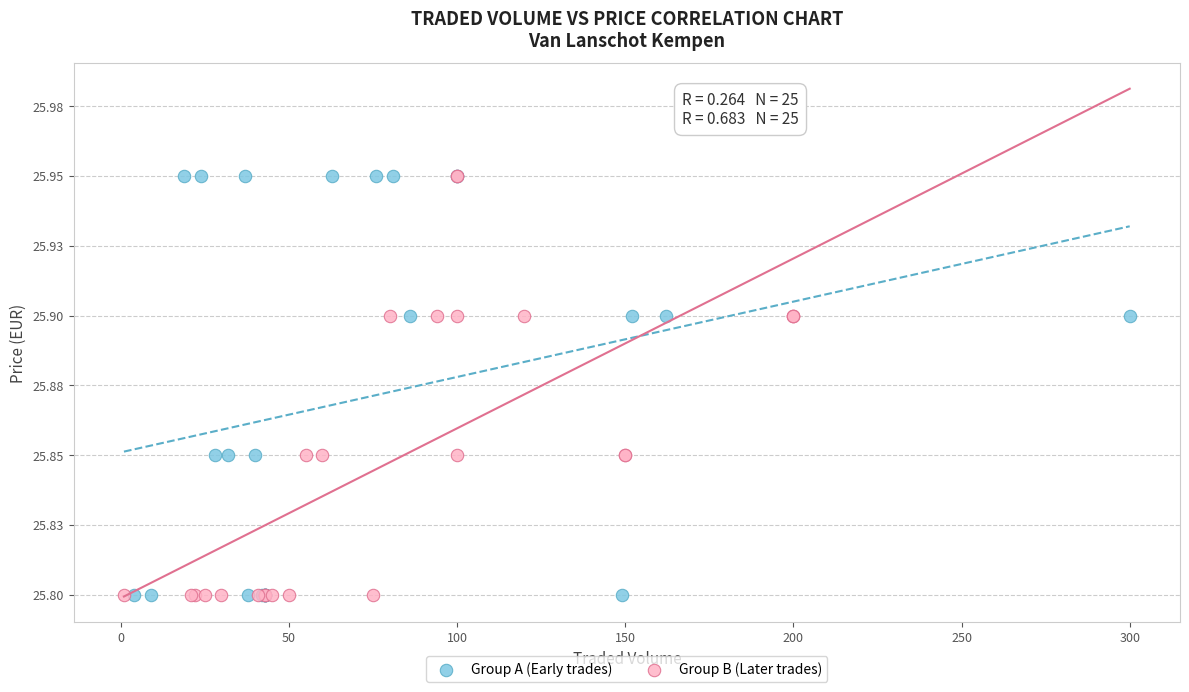

What are all the series names shown in the legend?

Group A (Early trades), Group B (Later trades)